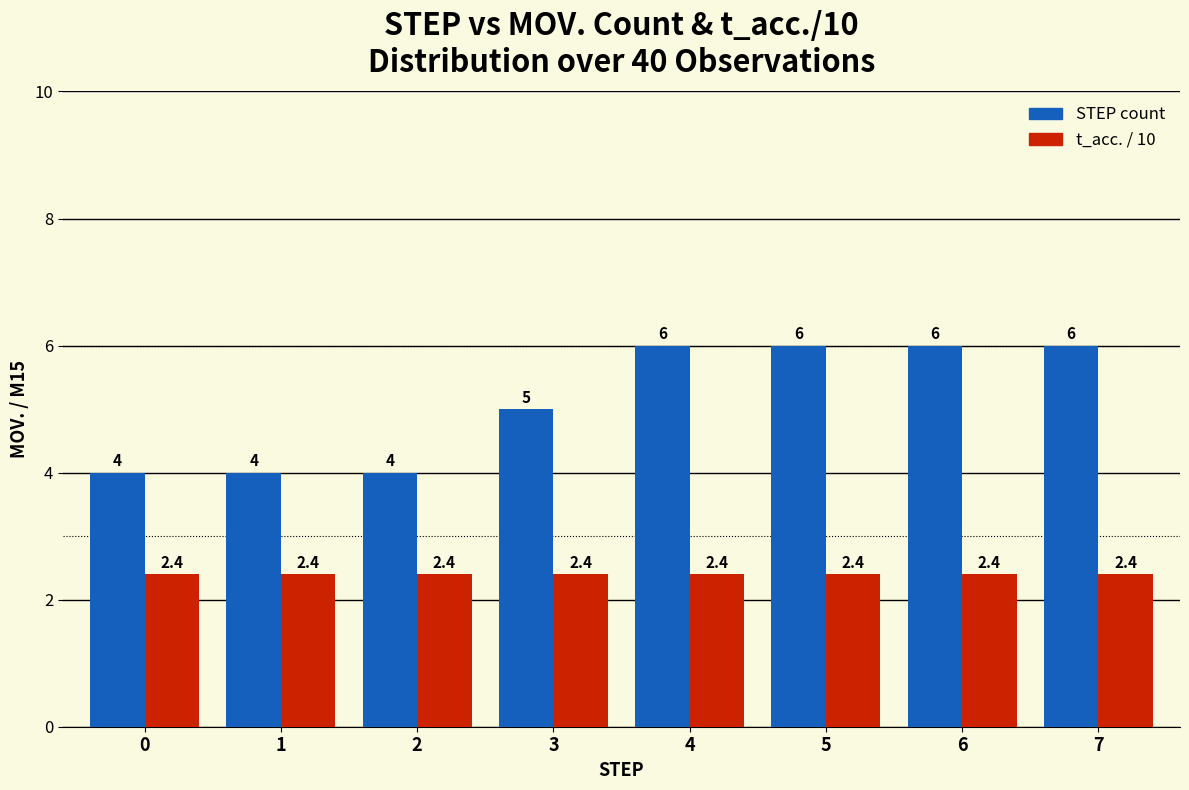

List the series in order of their overall mean, lowest first.

t_acc. / 10, STEP count